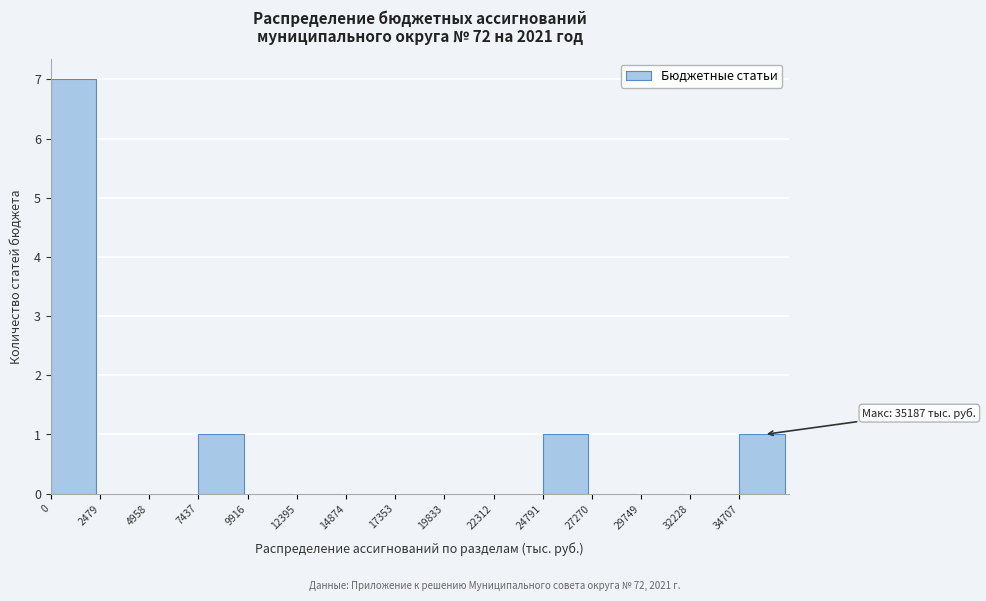

Over which range of the x-axis is the bar tallest?

0 to 2500